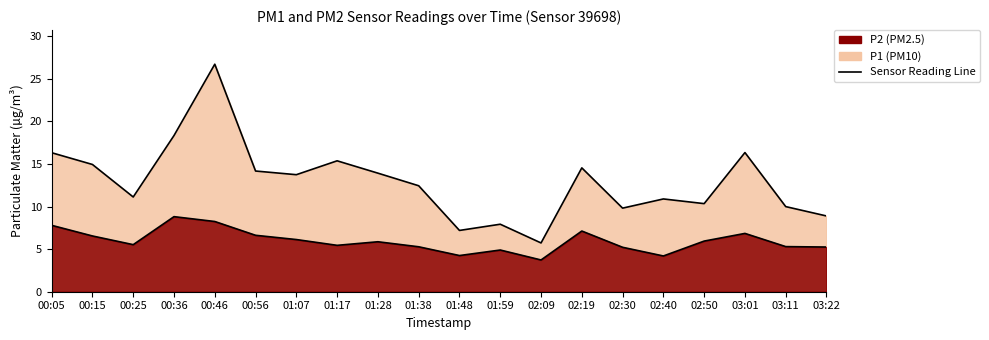

Which category has the lowest value in the P1 series?

02:09